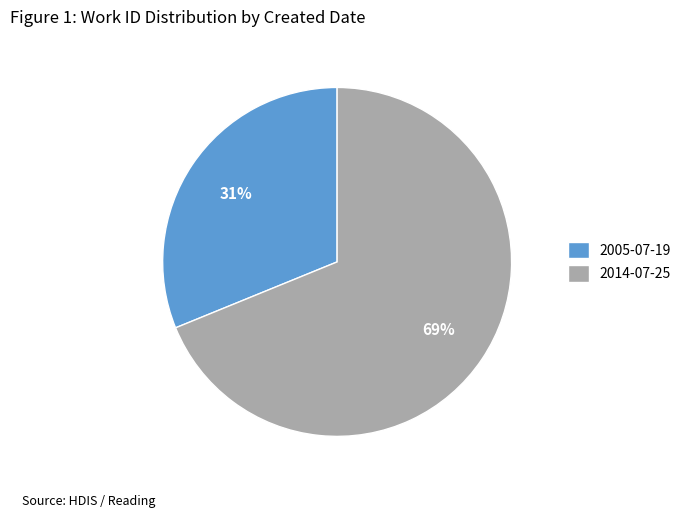

How many segments does this pie chart have?

2